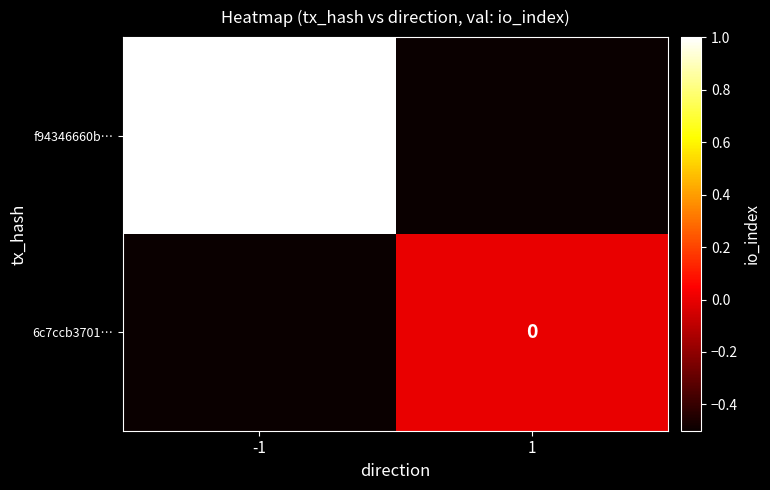

Is the value of 6c7ccb3701… at 1 greater than the value of f94346660b… at -1?

No